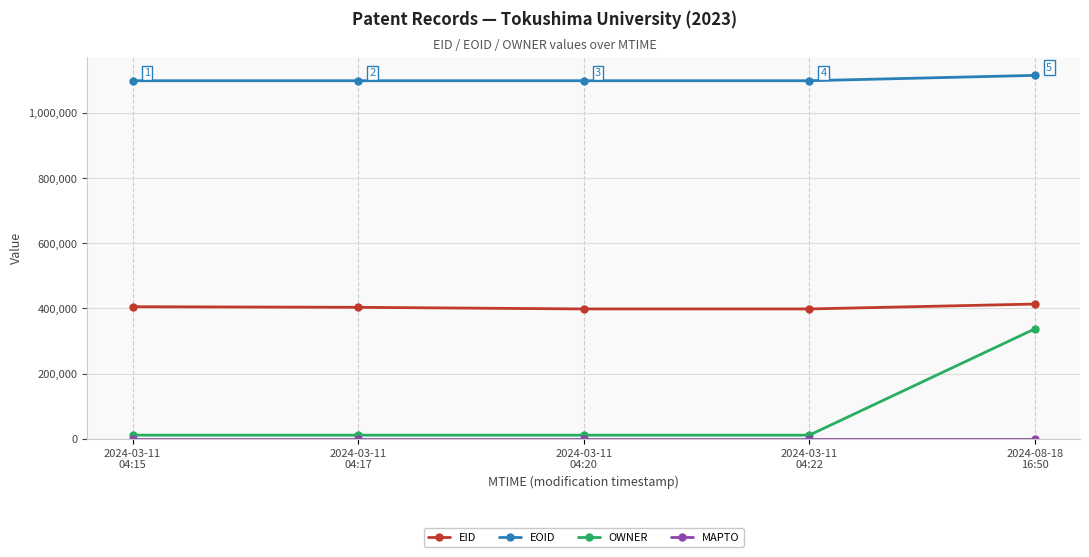

What is the difference between the highest and lowest values at 2024-03-11
04:20?

1099599